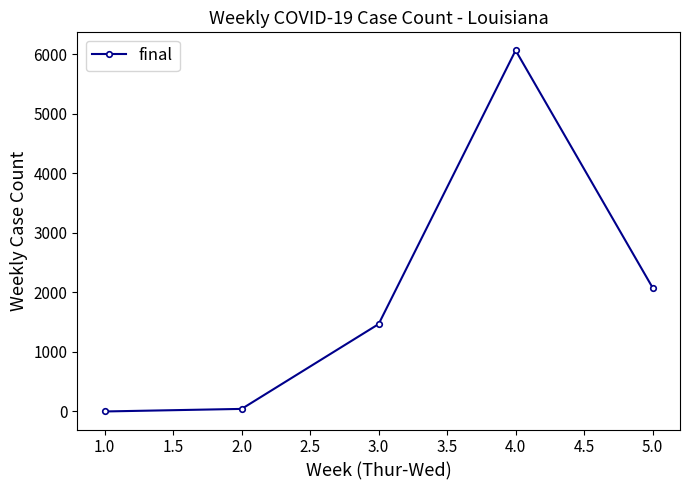

How many series are shown in this chart?

1